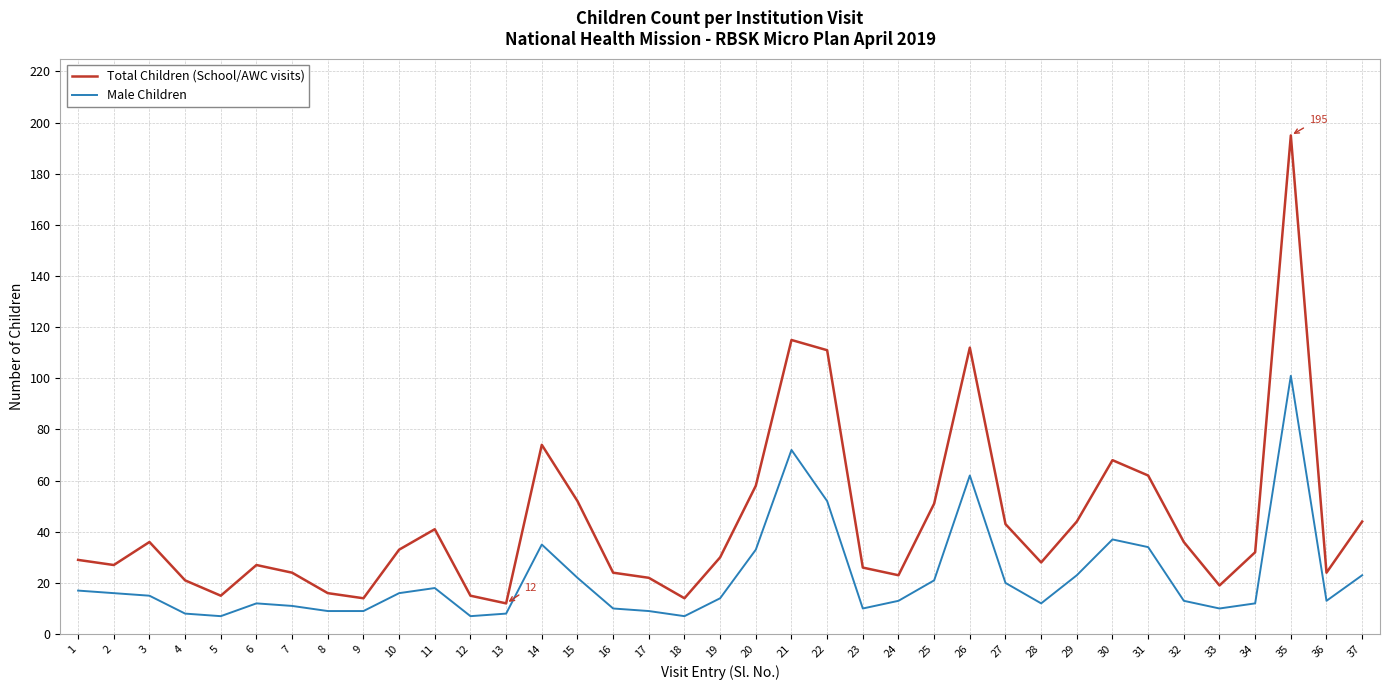

Which series changed the most between 26 and 32?

Total Children (School/AWC visits)